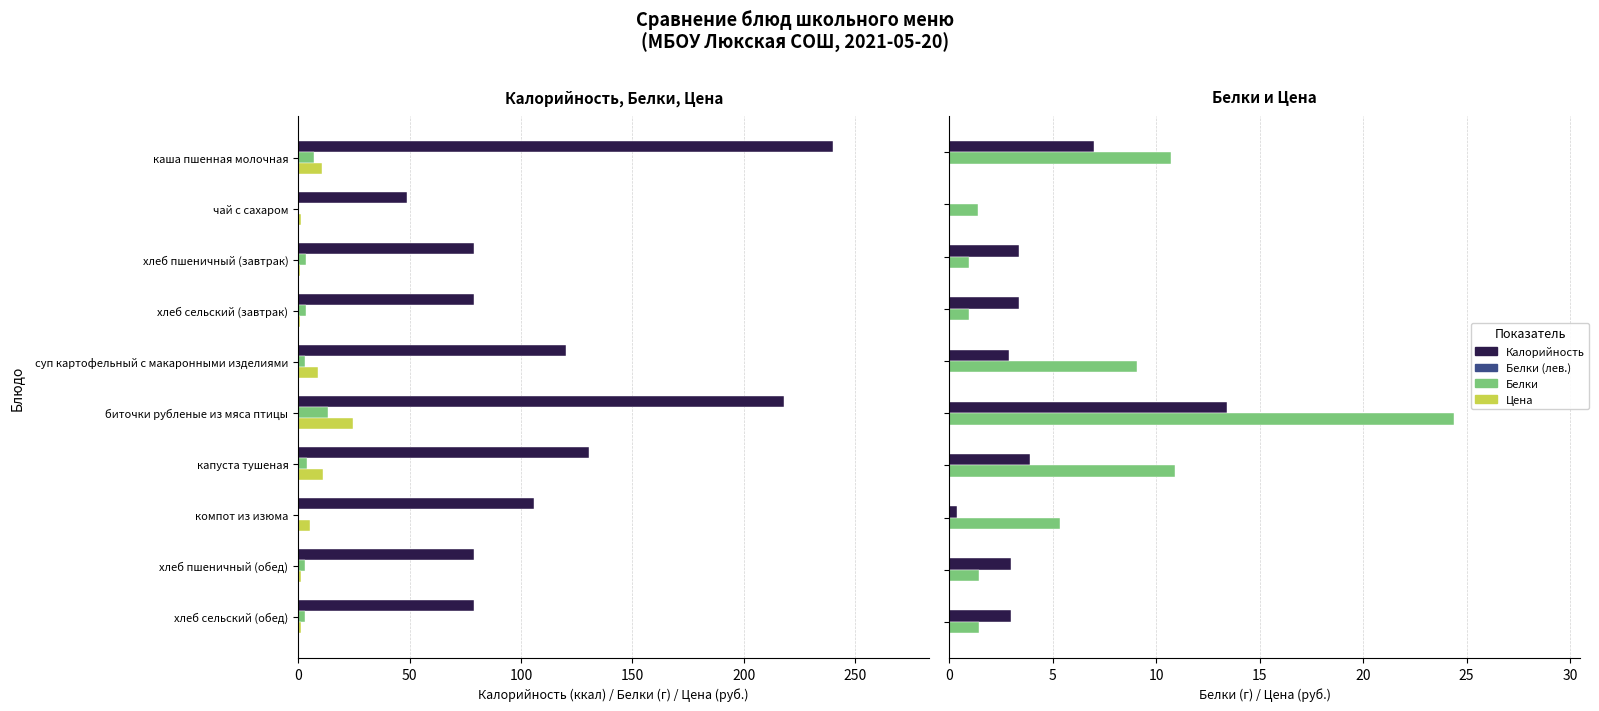

Rank the series by their maximum value, from highest to lowest.

Калорийность, Цена, Белки